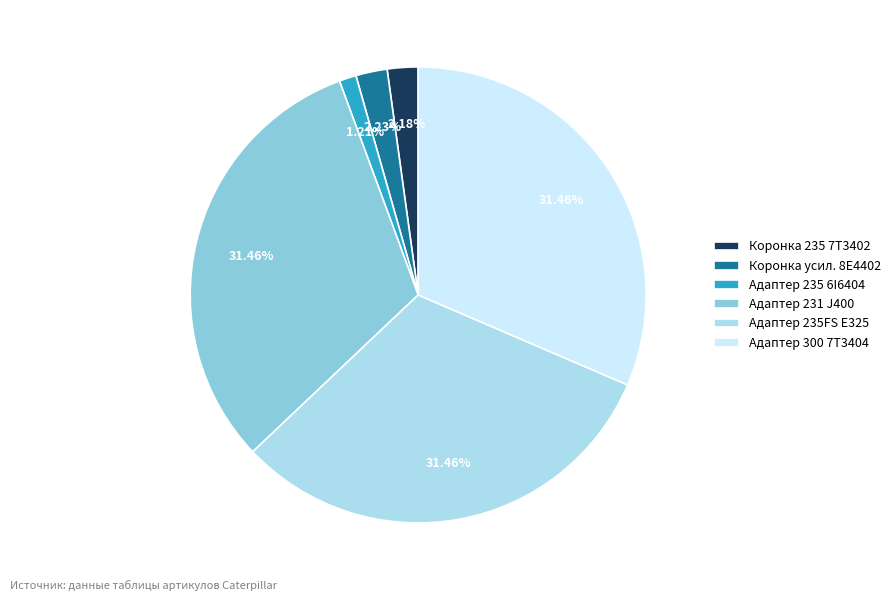

Which slice is the smallest?

Адаптер 235 6I6404